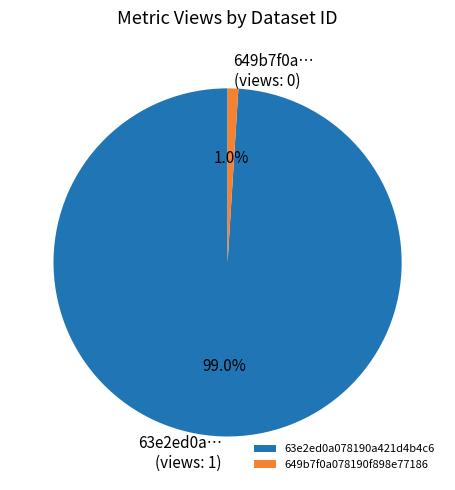

Is the sum of 649b7f0a078190f898e77186 and 63e2ed0a078190a421d4b4c6 greater than half?

Yes